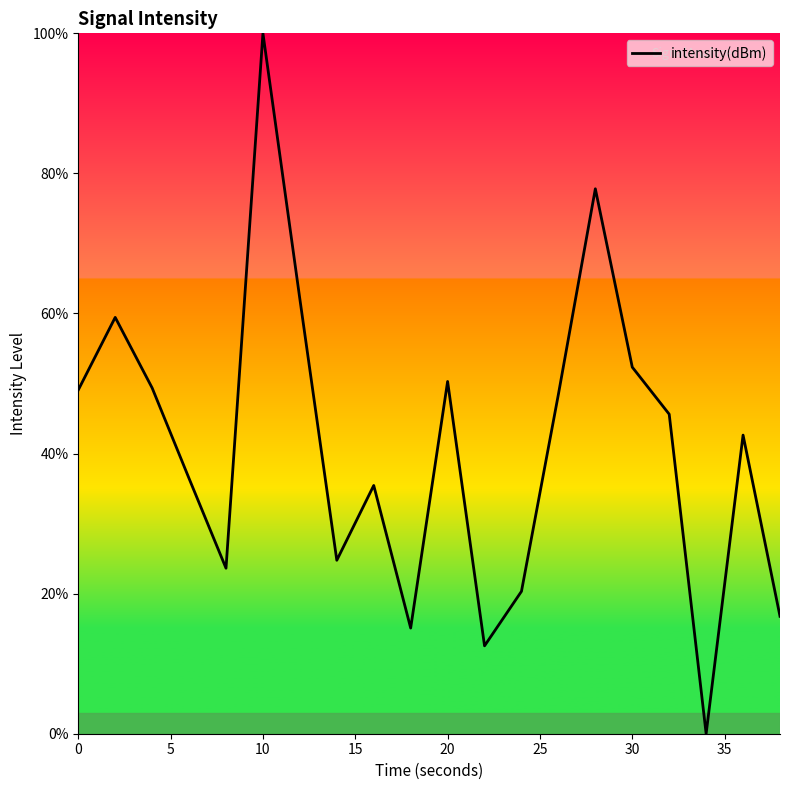

What is the greatest value displayed?

100.0